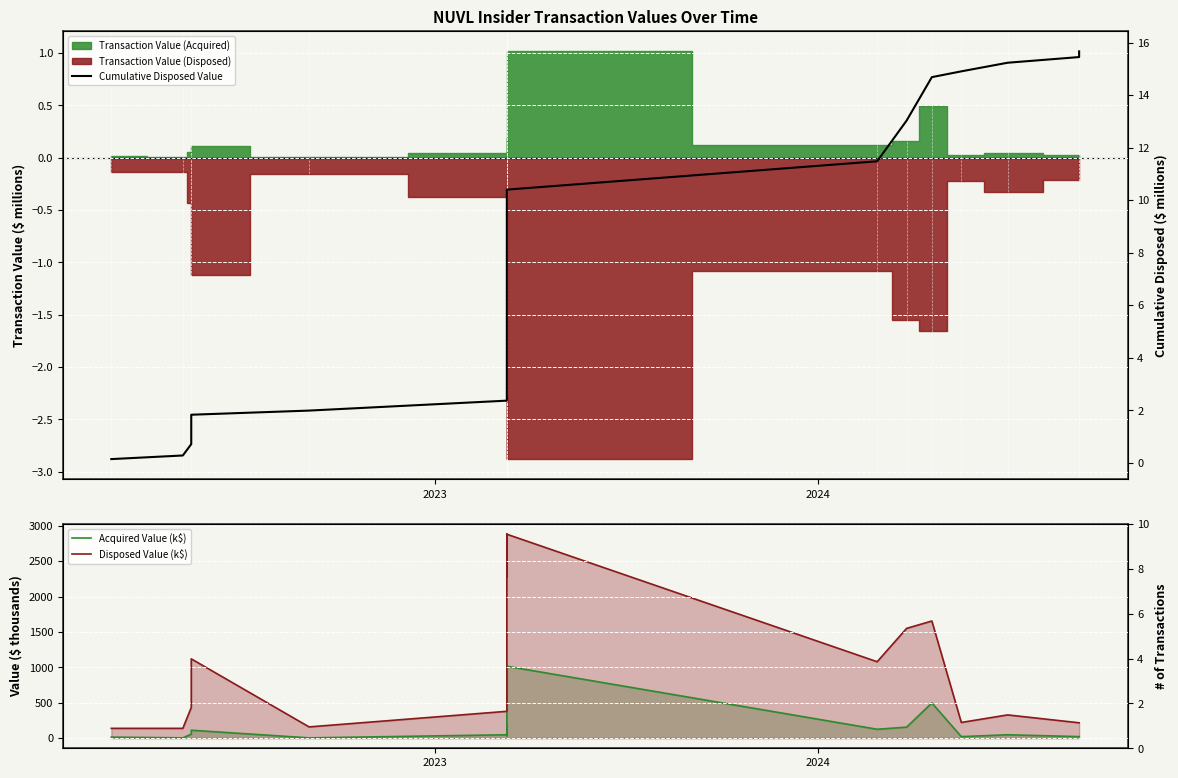

True or false: Acquired Value (k$) and Disposed Value (k$) cross at least once.

False